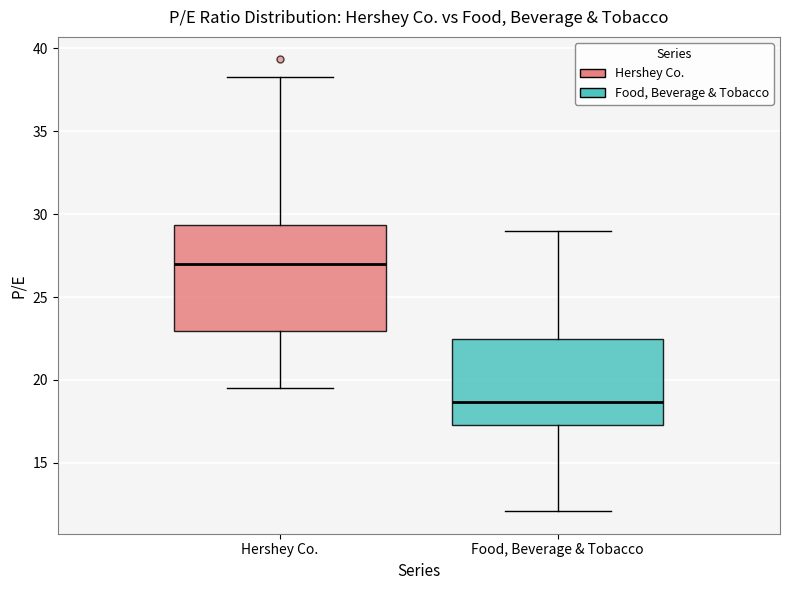

Comparing the boxes themselves (not the whiskers), which one is the tallest?

Hershey Co.